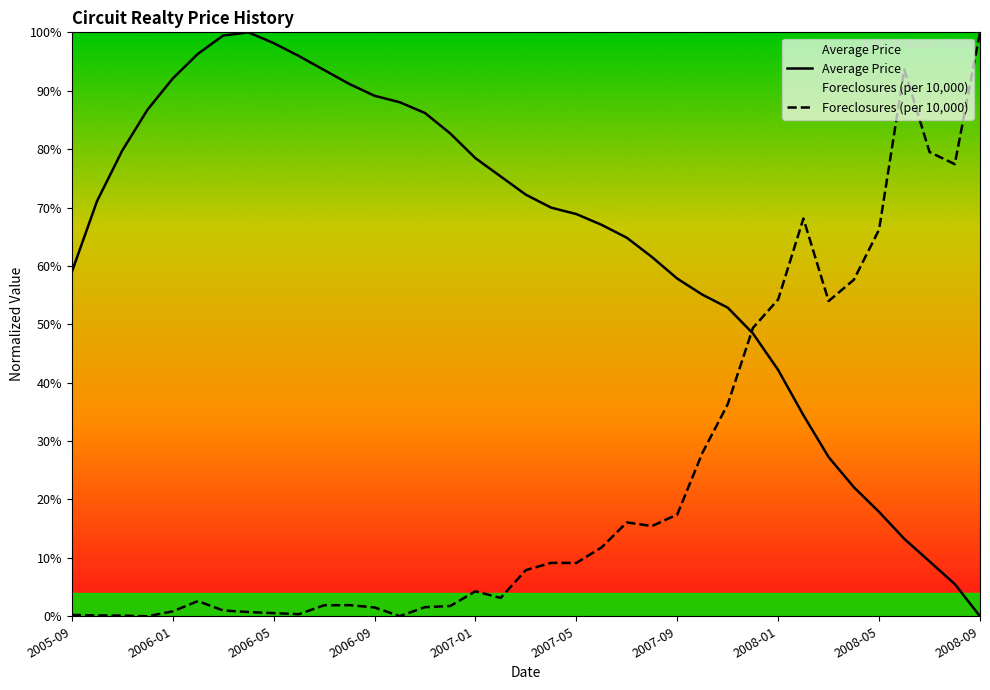

What is the highest value of the Foreclosures (per 10,000) series?

100.0